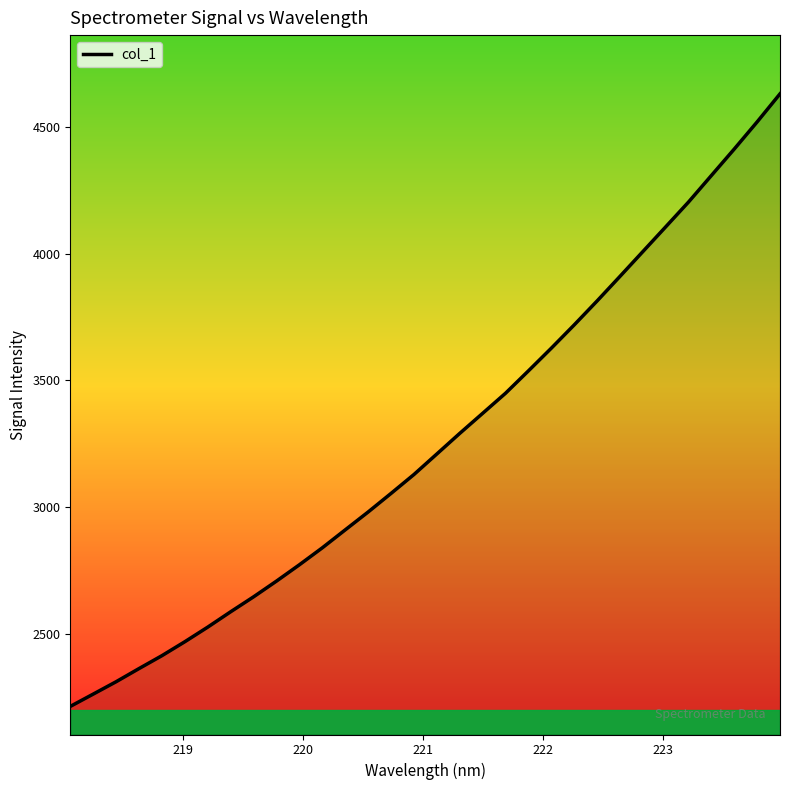

What is the difference between the maximum and minimum values?

2414.9